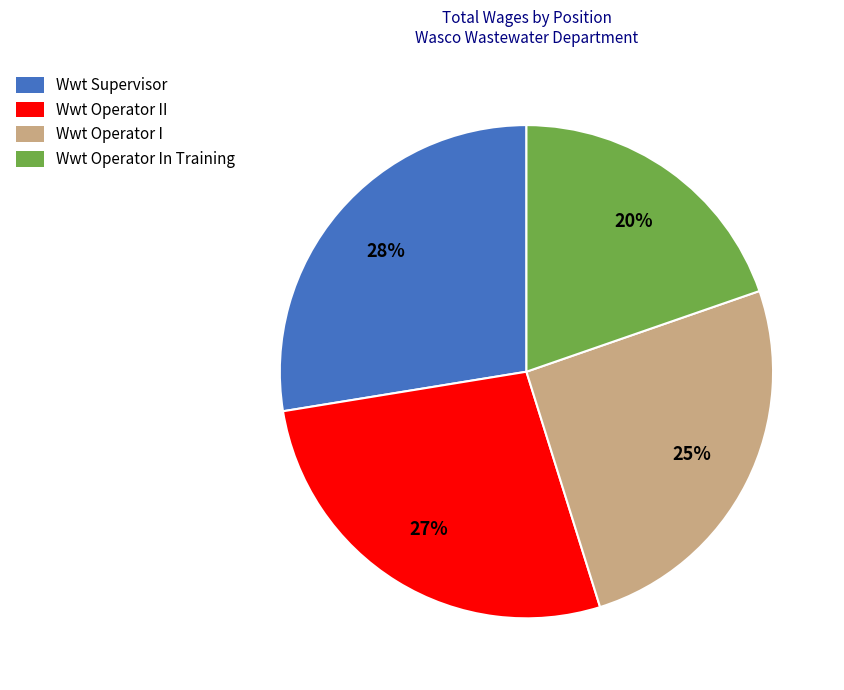

To the nearest percent, what is the average slice percentage?

25%